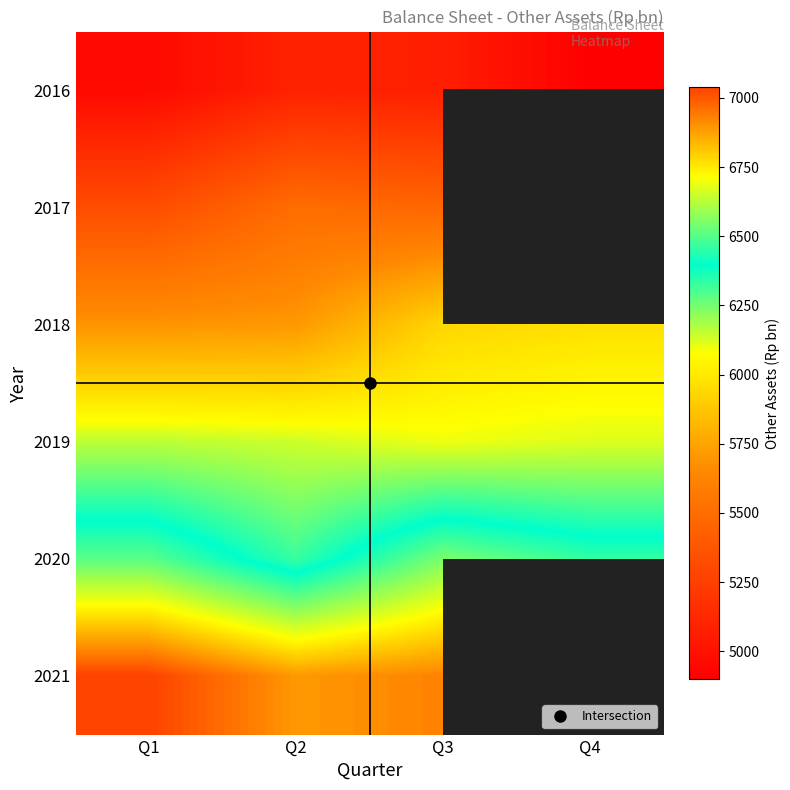

At which category is the sum across all series the highest?

Q3